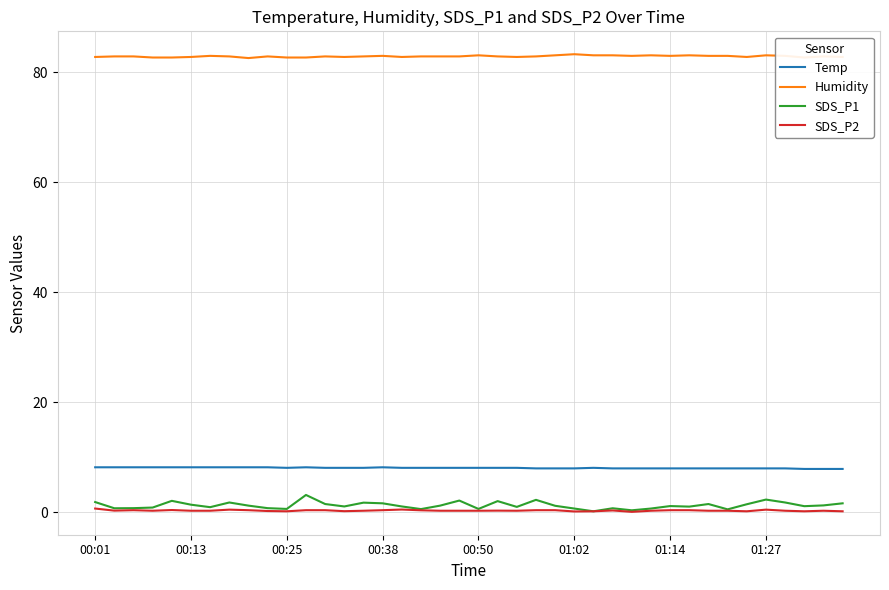

Which series has the largest total across all categories?

Humidity